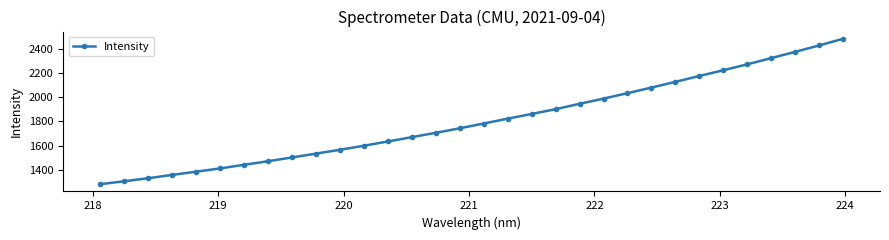

What is the average value?

1805.2